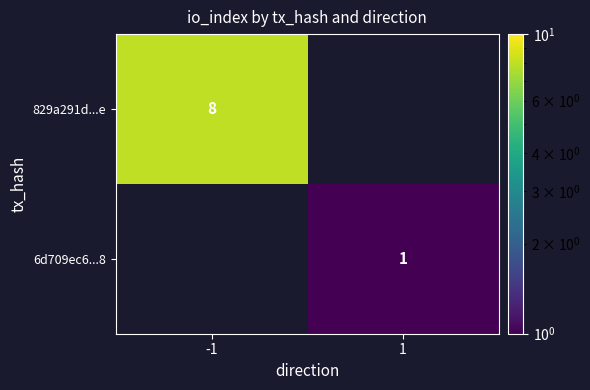

The value of 829a291d...e at -1 is 12. True or false?

False